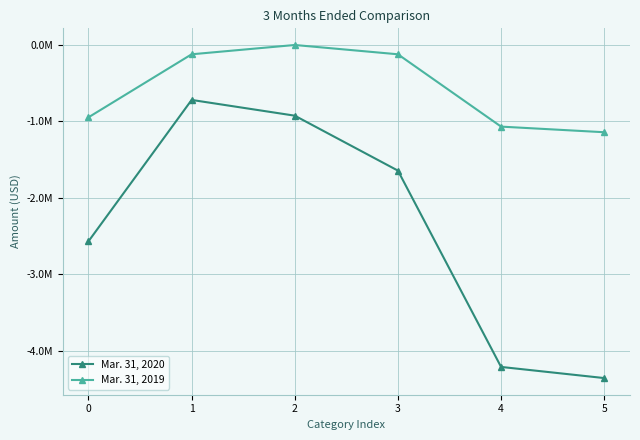

At which category does Mar. 31, 2020 reach its first local peak?

1